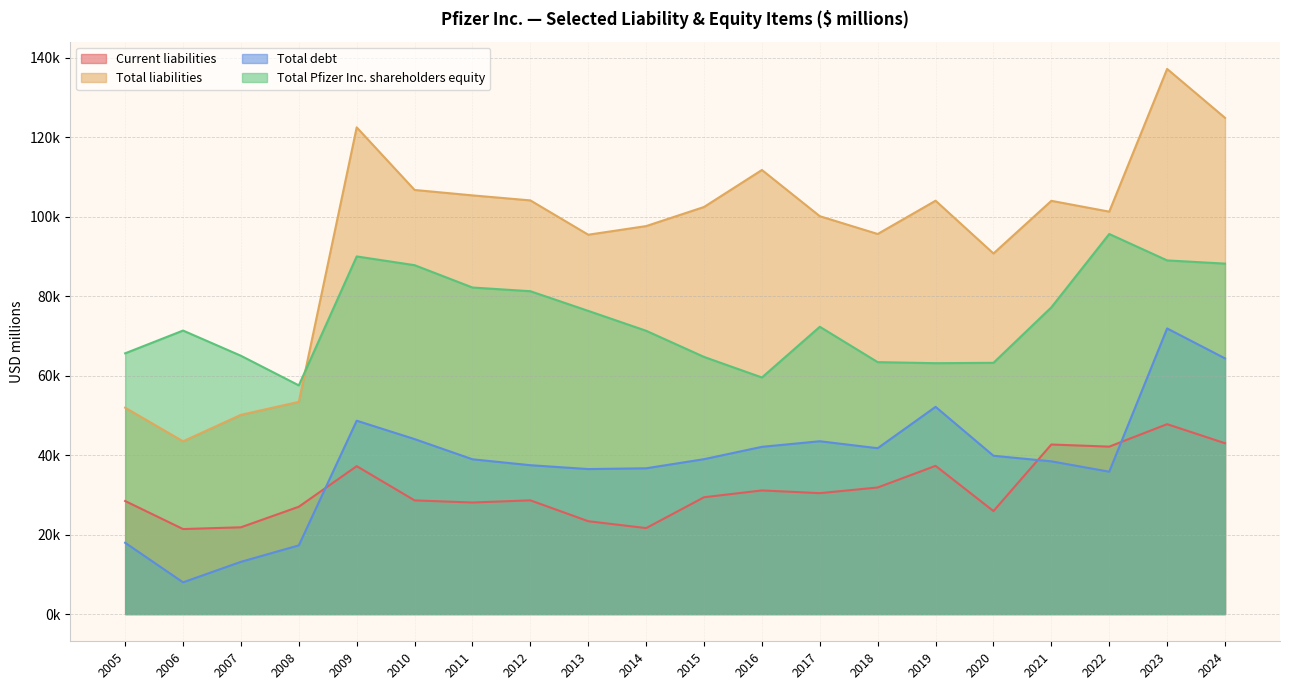

At how many categories does at least one series exceed 11326?

20